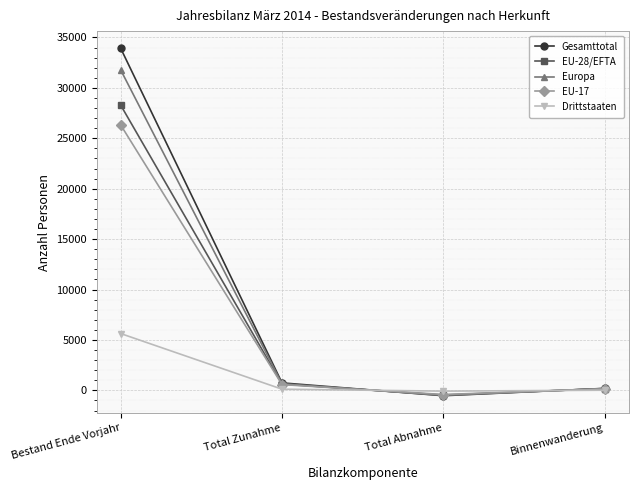

How many categories are shown in the chart?

4